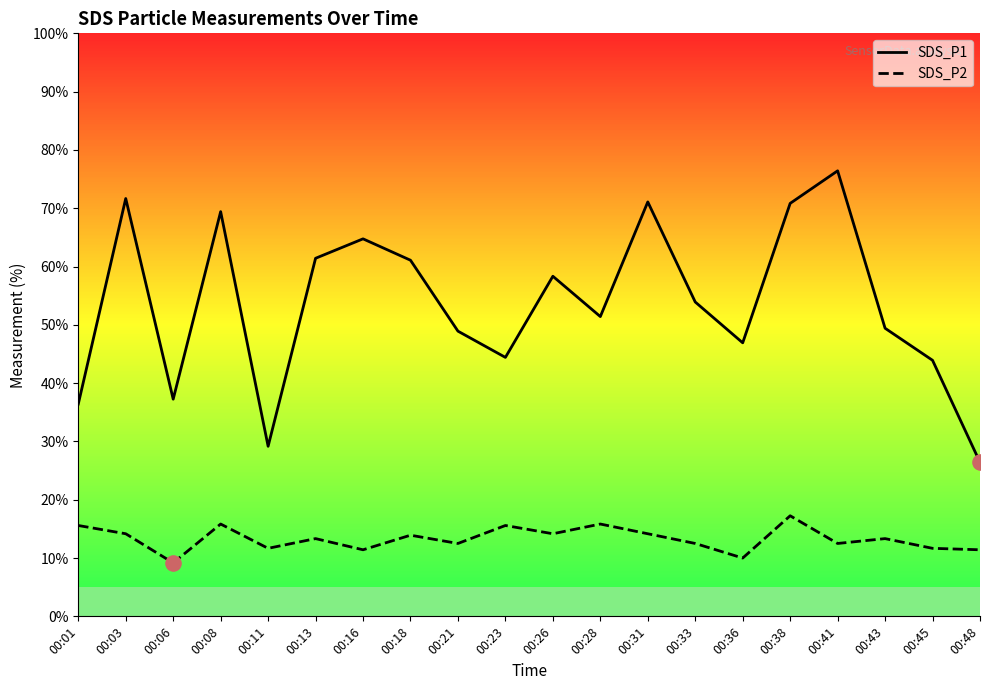

Which series contains the lowest Y value?

SDS_P2